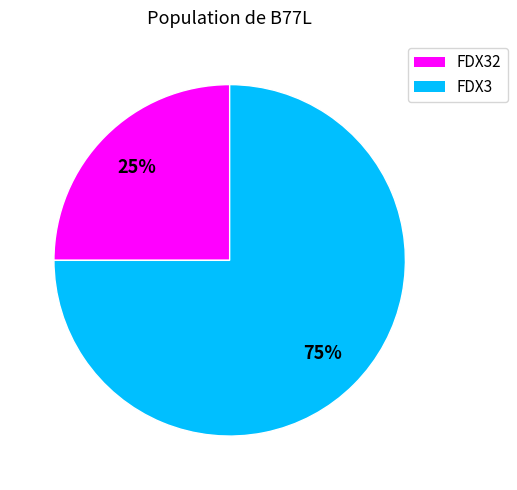

To the nearest percent, what is the difference between the largest and smallest slice percentages?

50%